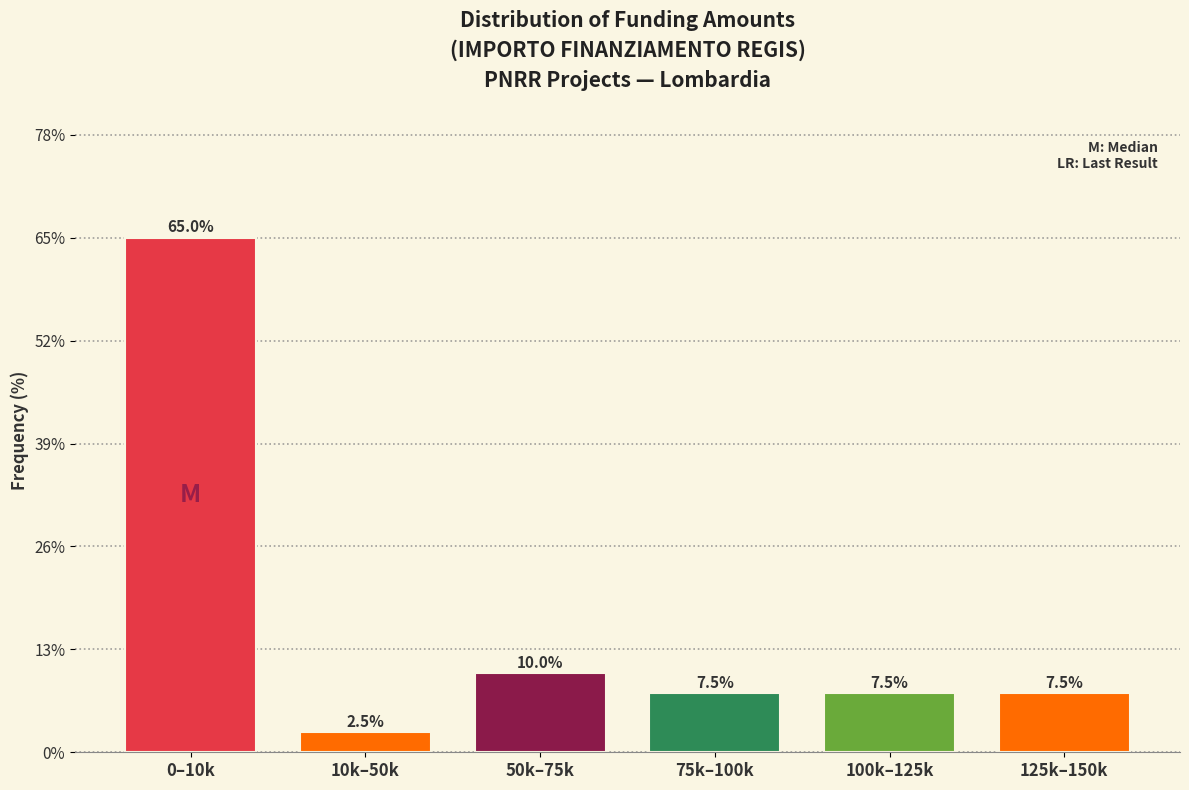

Reading left to right, list all the values displayed in this chart.

0–10k=65.0	10k–50k=2.5	50k–75k=10.0	75k–100k=7.5	100k–125k=7.5	125k–150k=7.5